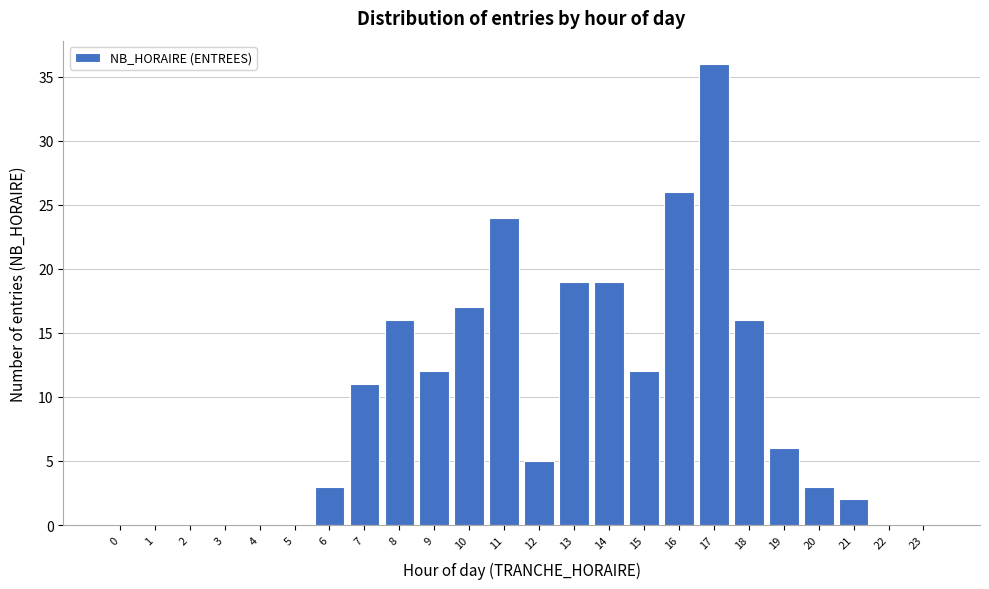

Reading left to right, list all the values displayed in this chart.

0=0	1=0	2=0	3=0	4=0	5=0	6=3	7=11	8=16	9=12	10=17	11=24	12=5	13=19	14=19	15=12	16=26	17=36	18=16	19=6	20=3	21=2	22=0	23=0